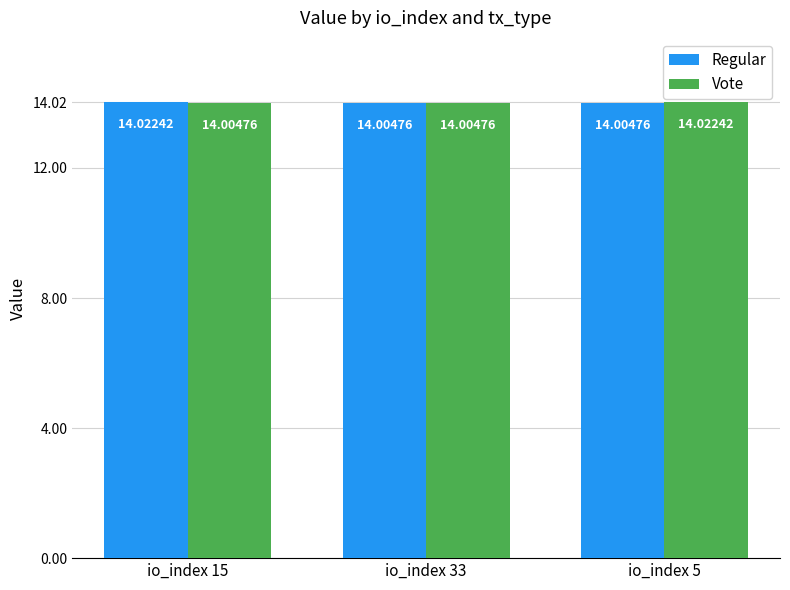

Is the value of Vote at io_index 5 greater than the value of Regular at io_index 5?

Yes